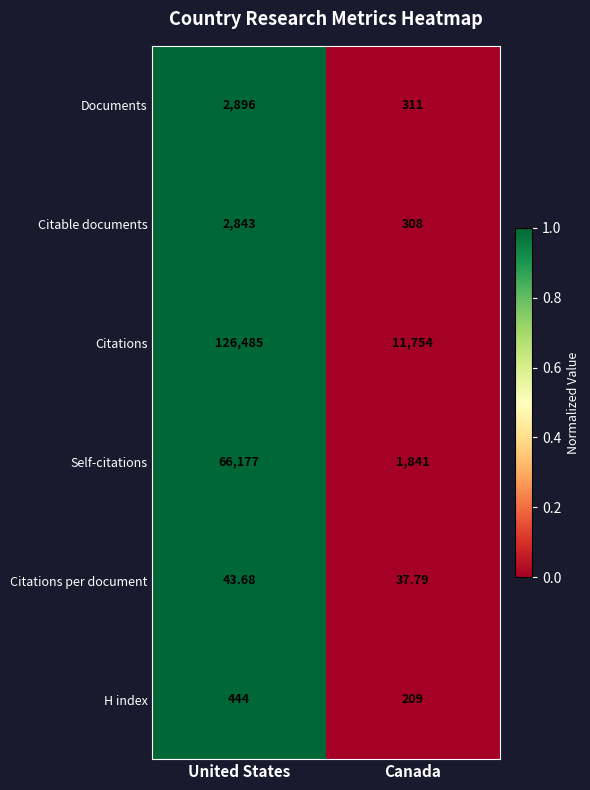

Which label corresponds to the largest value in the chart?

United States